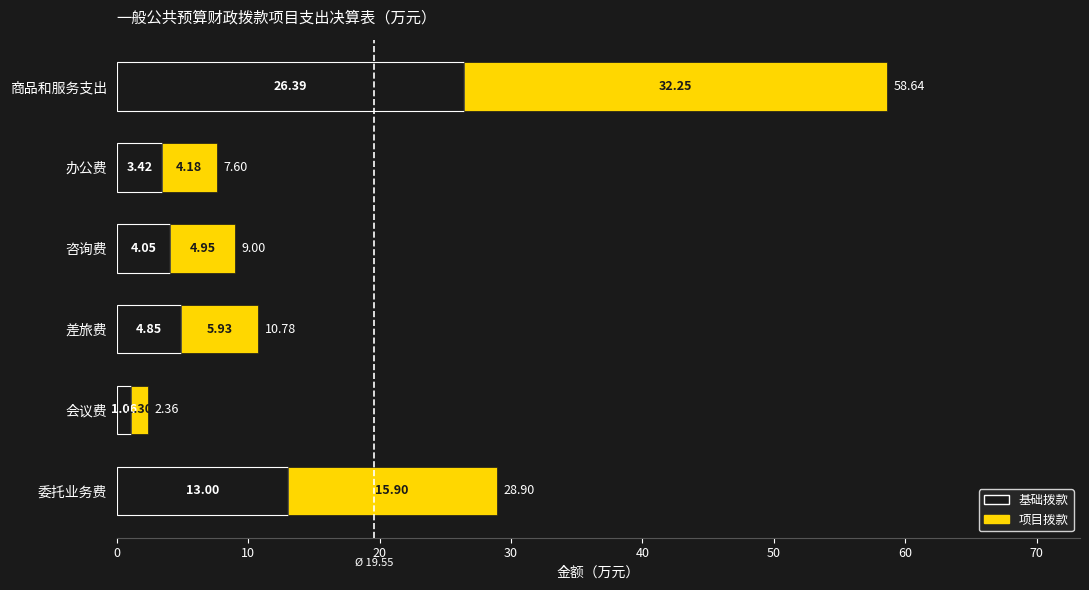

At which category is the sum across all series the highest?

商品和服务支出